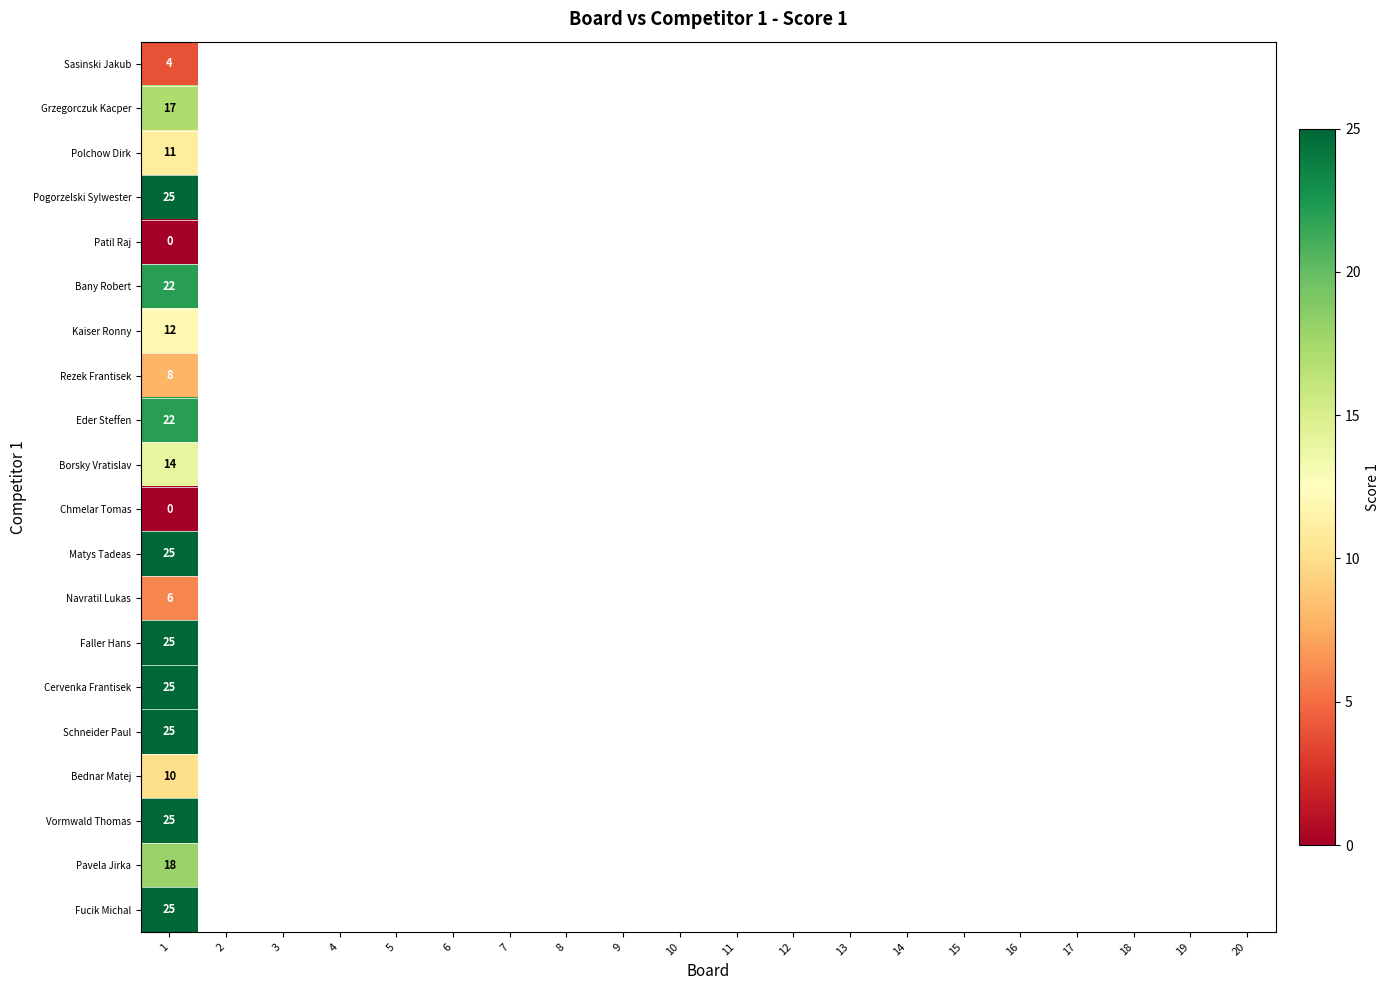

Where is Borsky Vratislav nearest to the value 14?

1